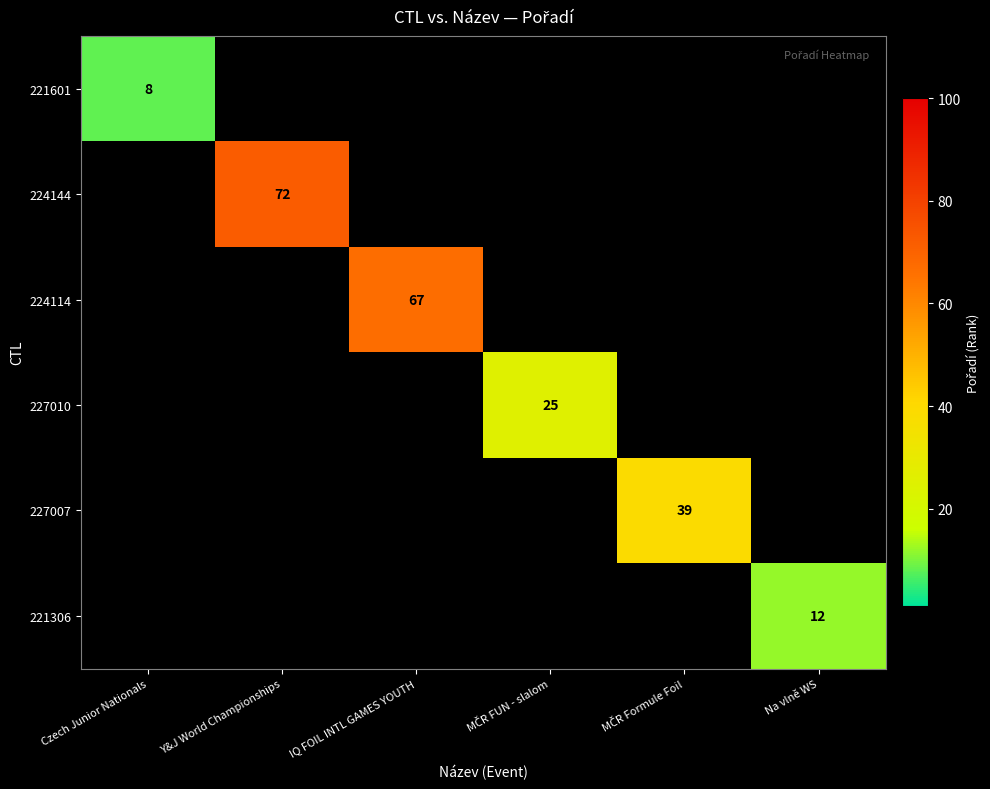

Is it true that 224114 equals 67 at IQ FOIL INTL GAMES YOUTH?

True